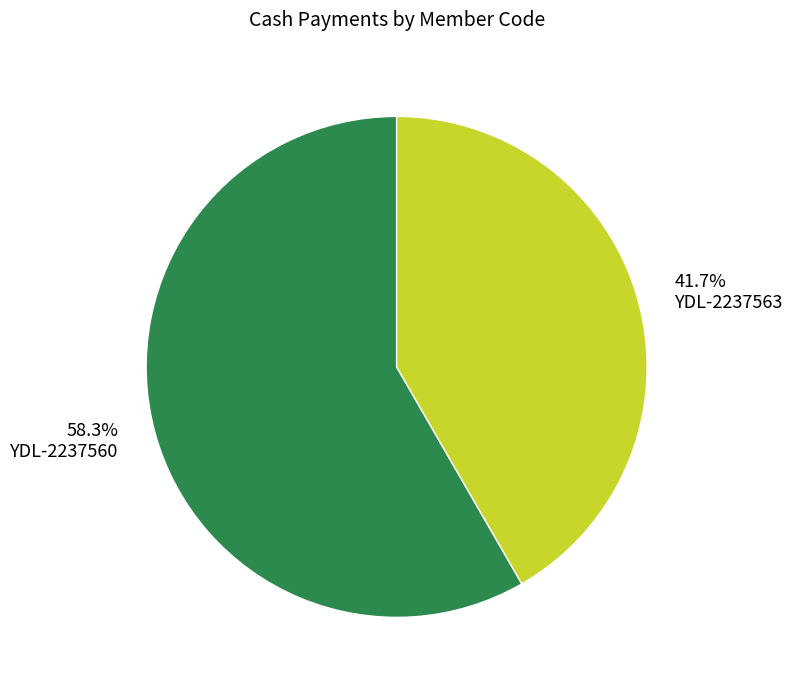

To the nearest percent, what percentage of the pie is YDL-2237560?

58%